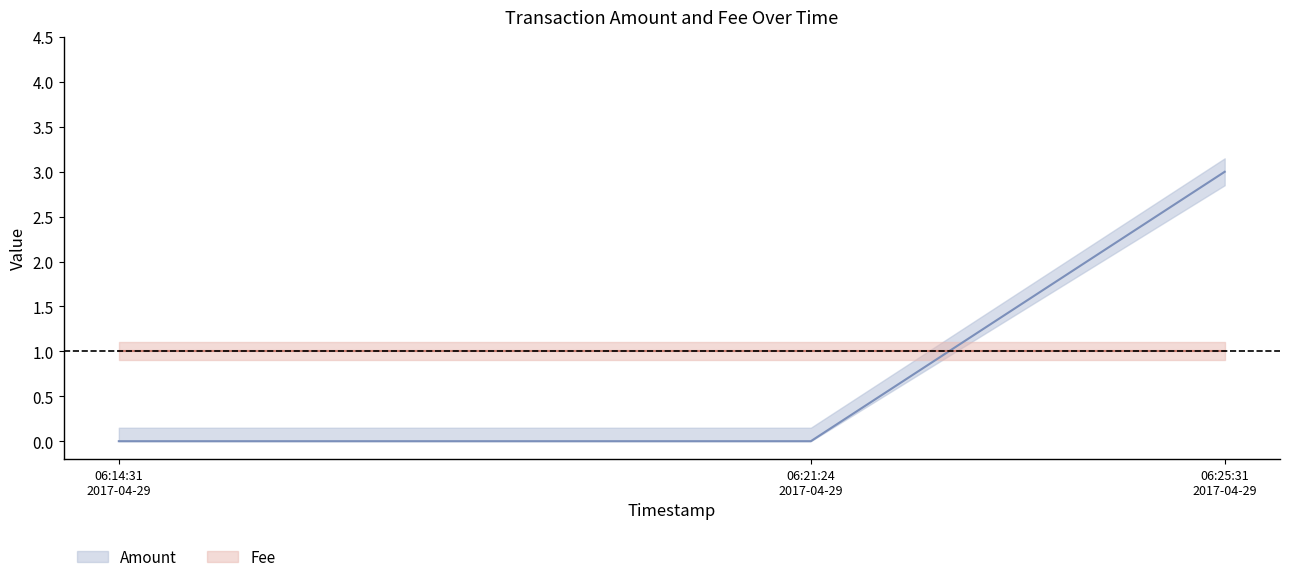

Is it true that the value at 06:25:31 2017-04-29 is 5?

False